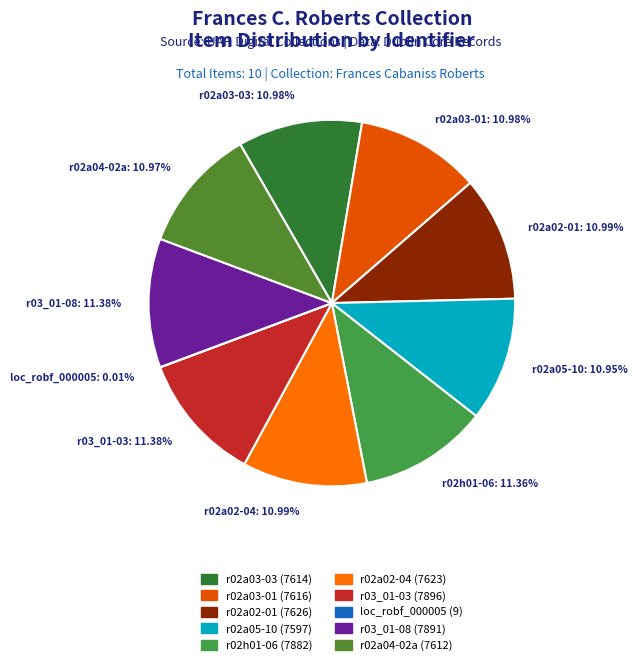

Does any single category account for the majority?

No